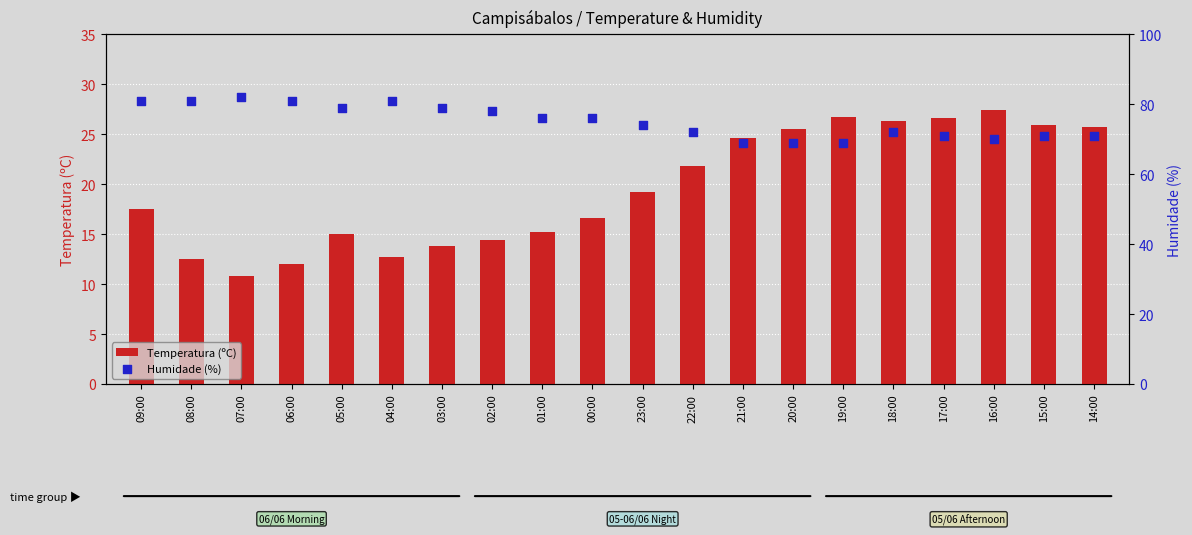

What is the total value across all series at 22:00?

93.8